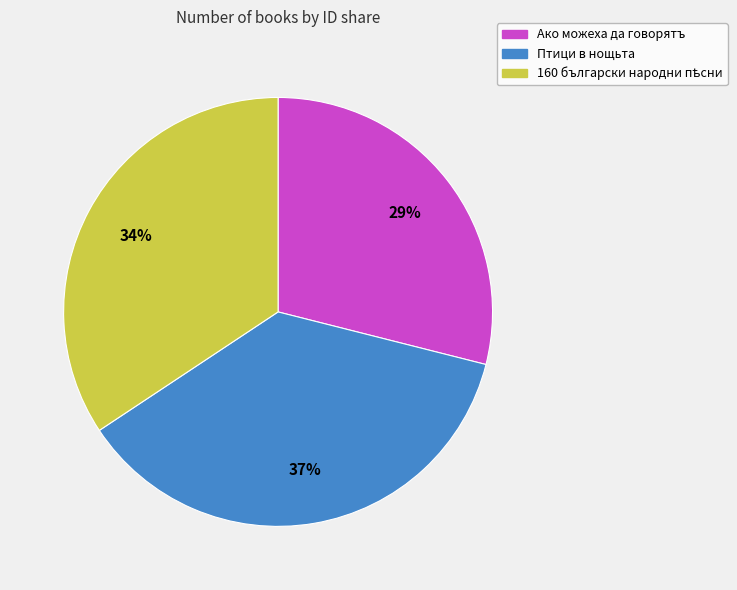

Is Птици в нощьта the majority of the pie?

No